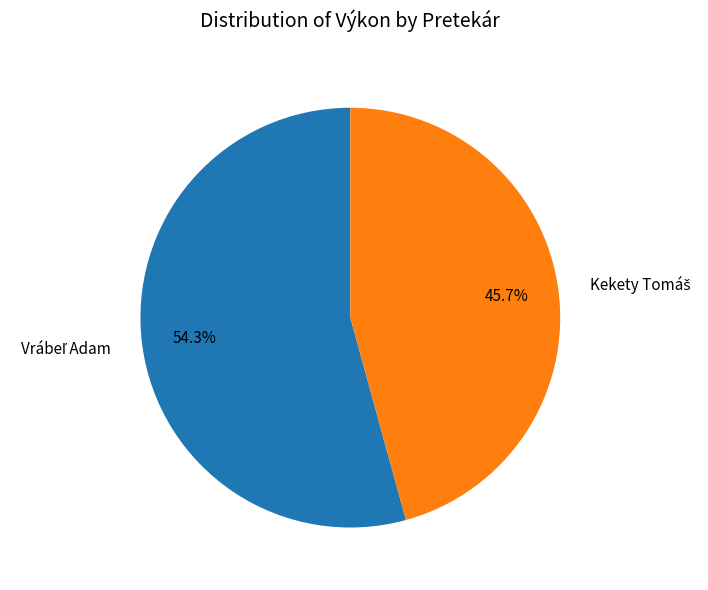

How many segments does this pie chart have?

2